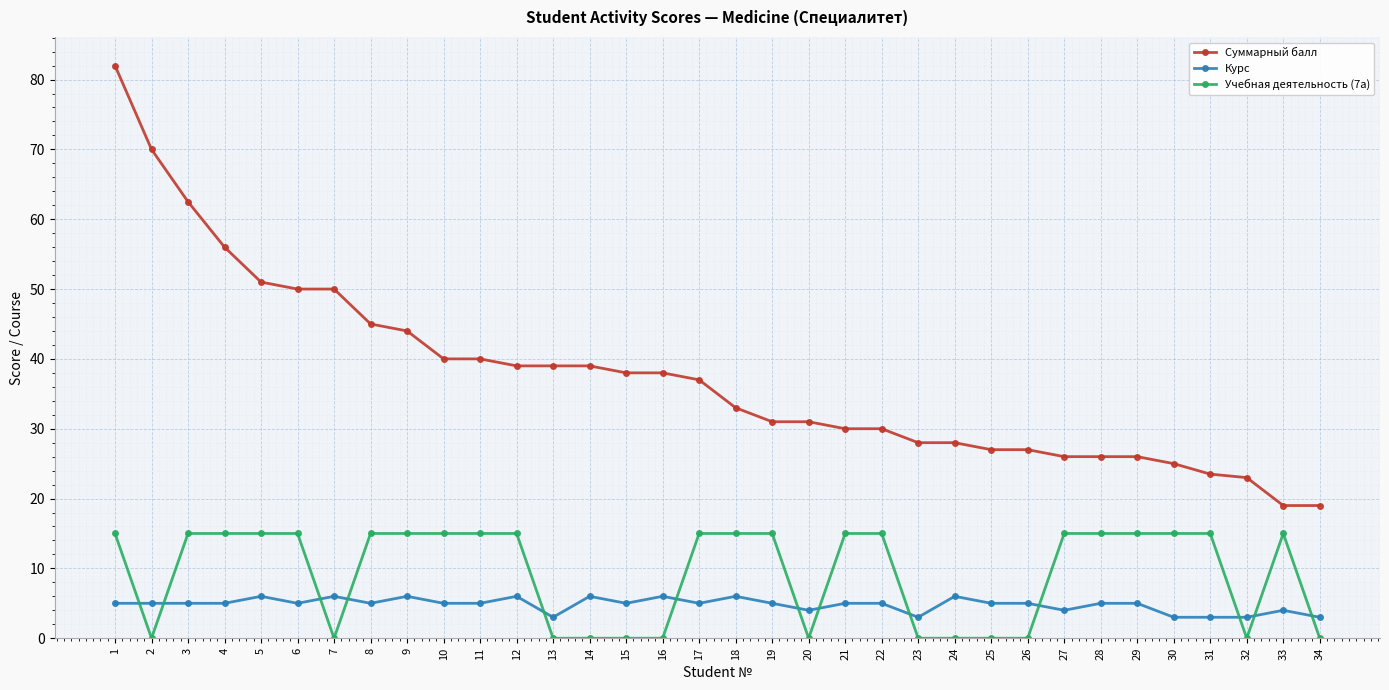

Rank the series at 14 from highest to lowest value.

Суммарный балл, Курс, Учебная деятельность (7а)